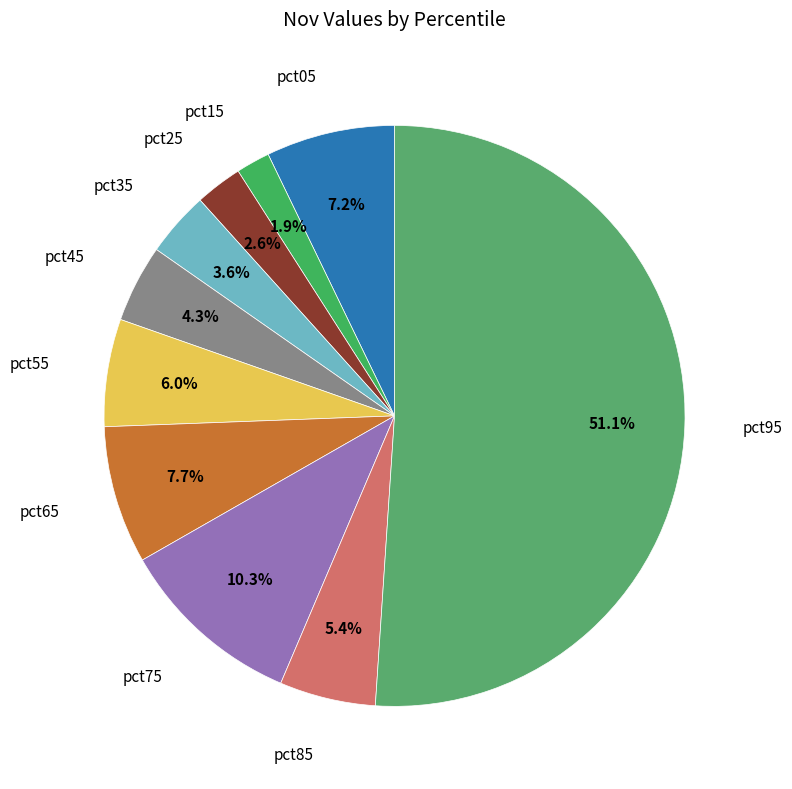

Which slice is the largest?

pct95